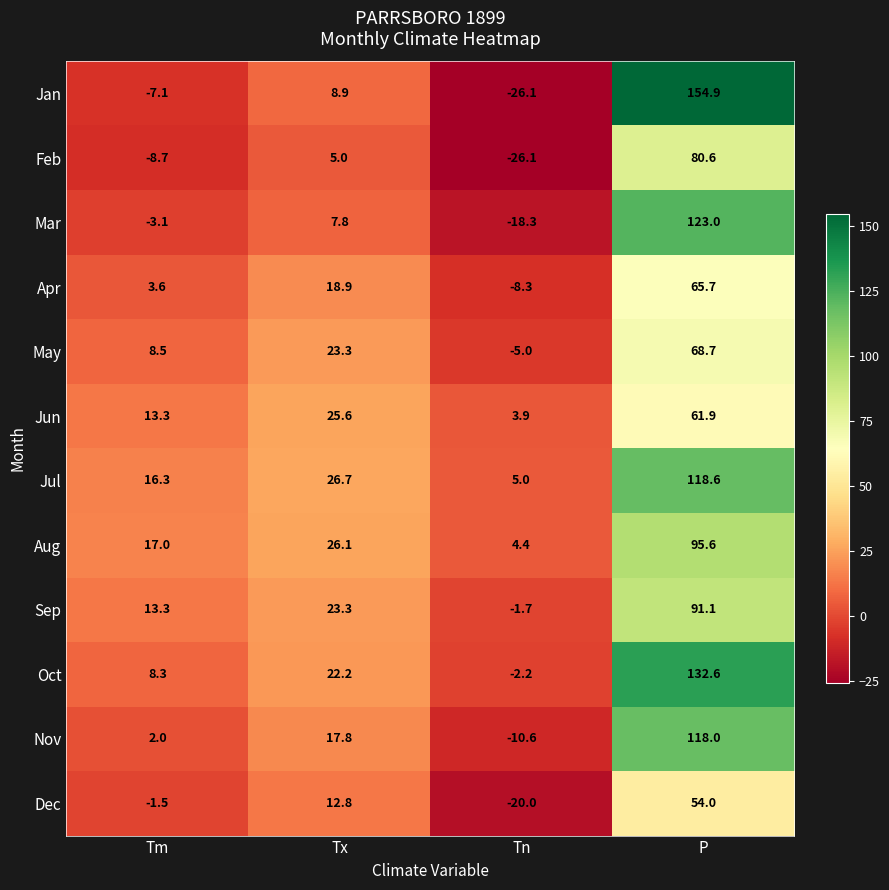

Where is Oct nearest to the value 65?

Tx